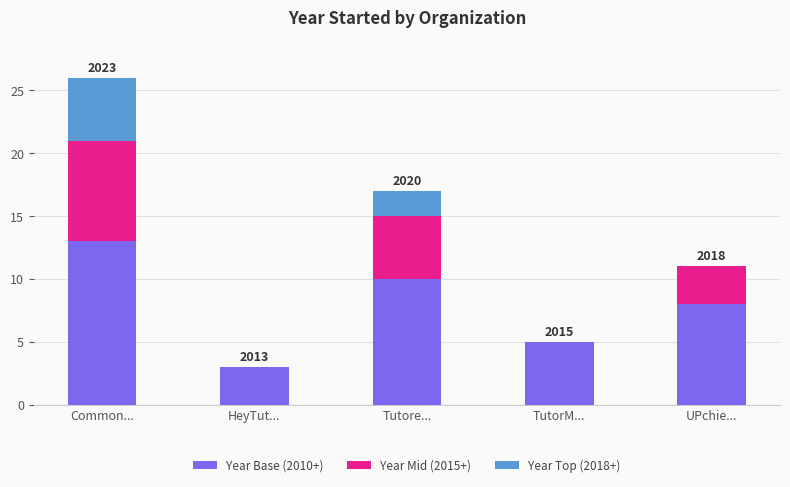

At which category is the sum across all series the highest?

Common...